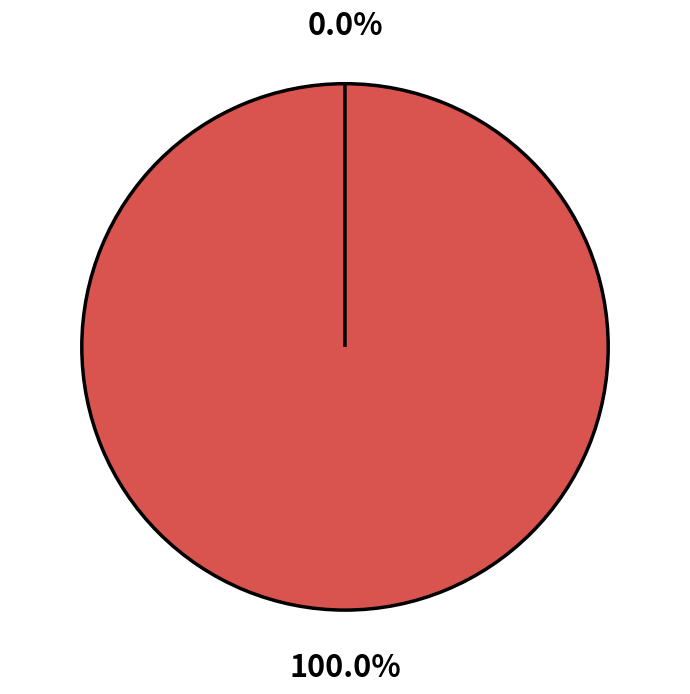

Is the sum of Vote (io_index=1) and Ticket (io_index=0) greater than half?

Yes